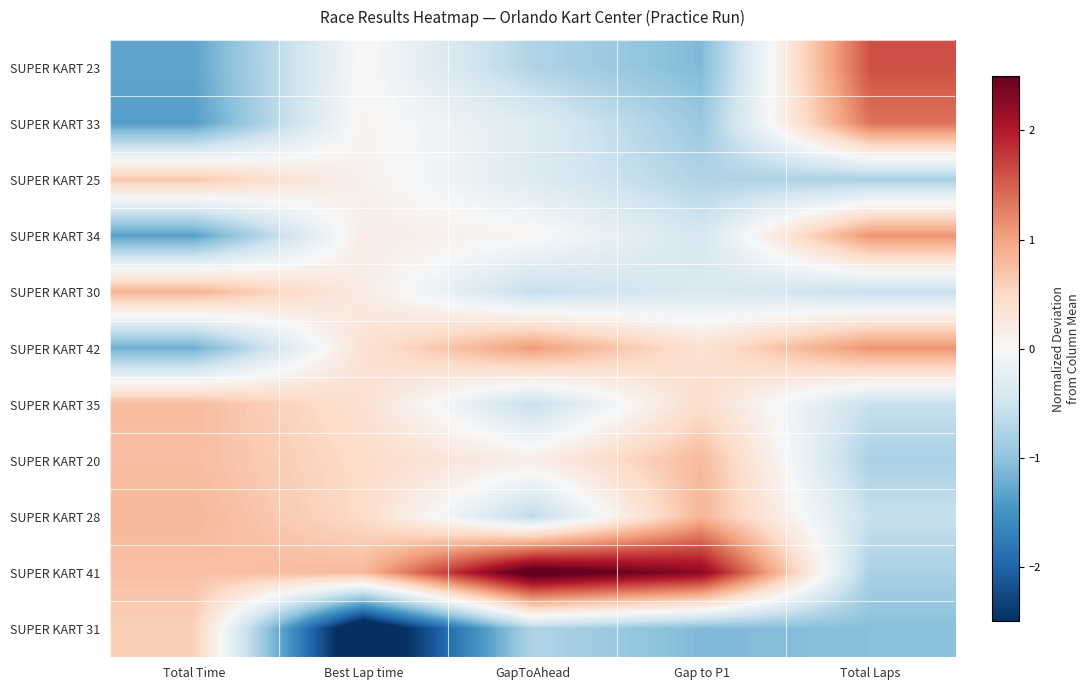

At which category is the sum across all series the highest?

Gap to P1